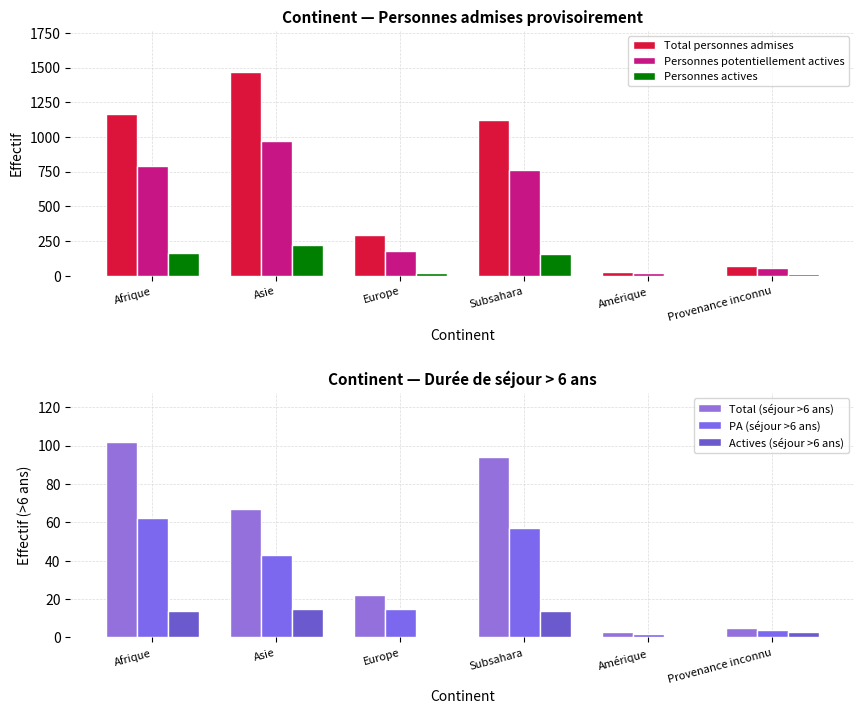

At how many categories does at least one series exceed 1009?

3